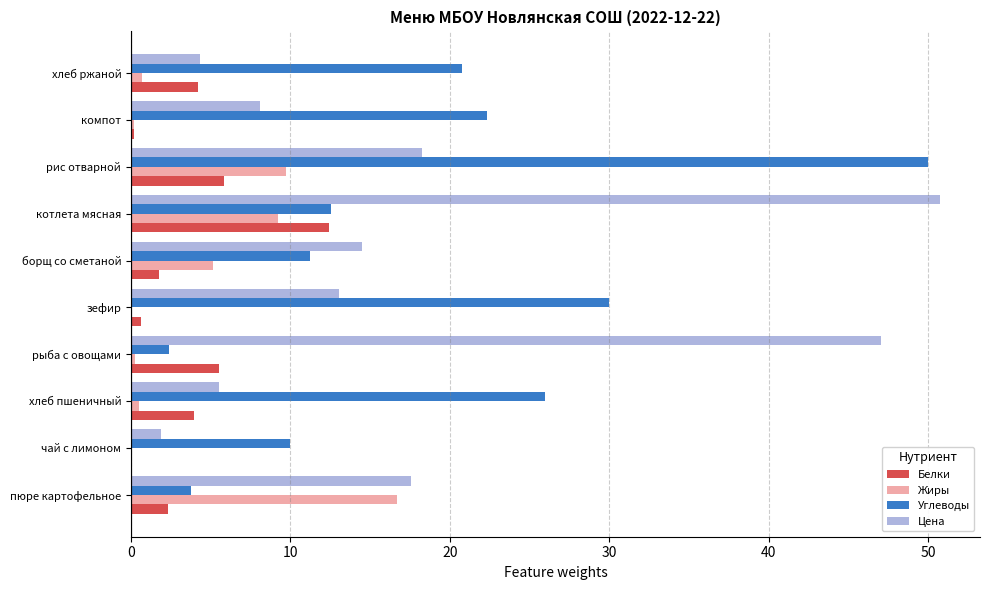

Which series changed the most between борщ со сметаной and рис отварной?

Углеводы